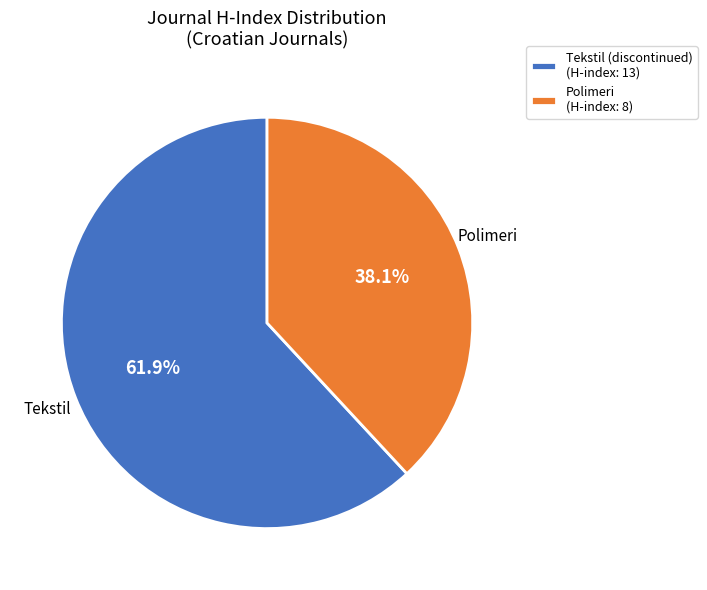

Is Polimeri the majority of the pie?

No